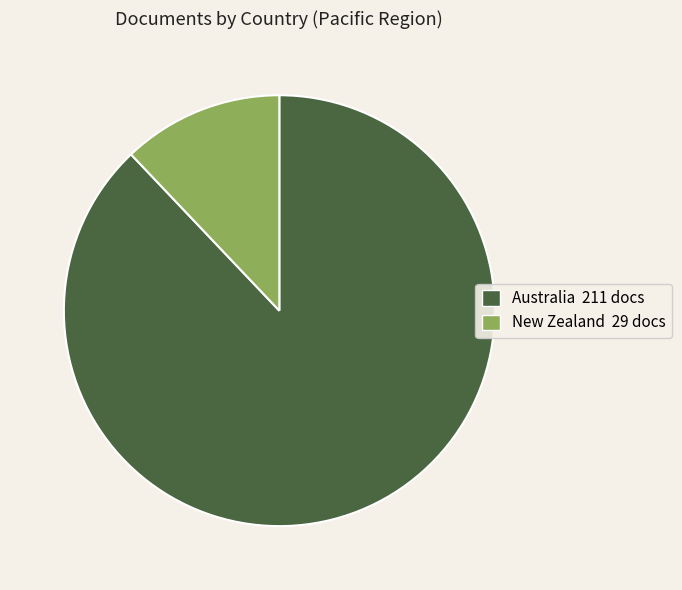

What is the smallest slice in the pie chart?

New Zealand